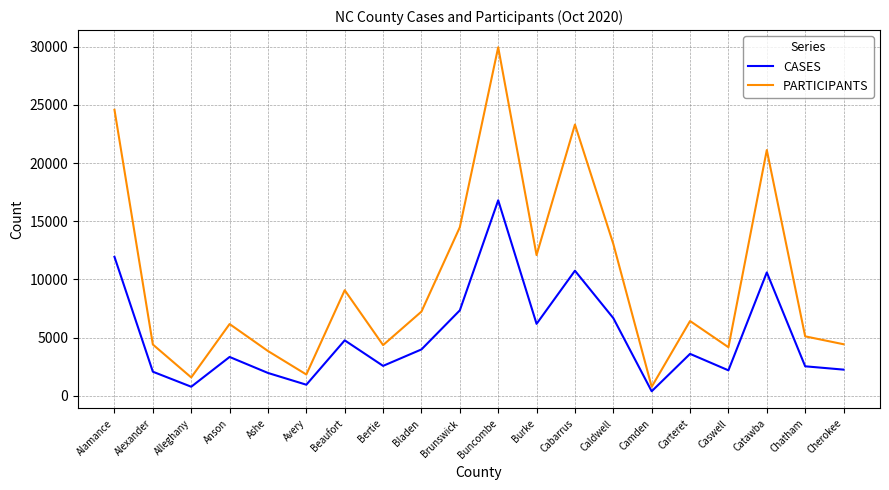

The CASES series shows 6183 at Burke. True or false?

True